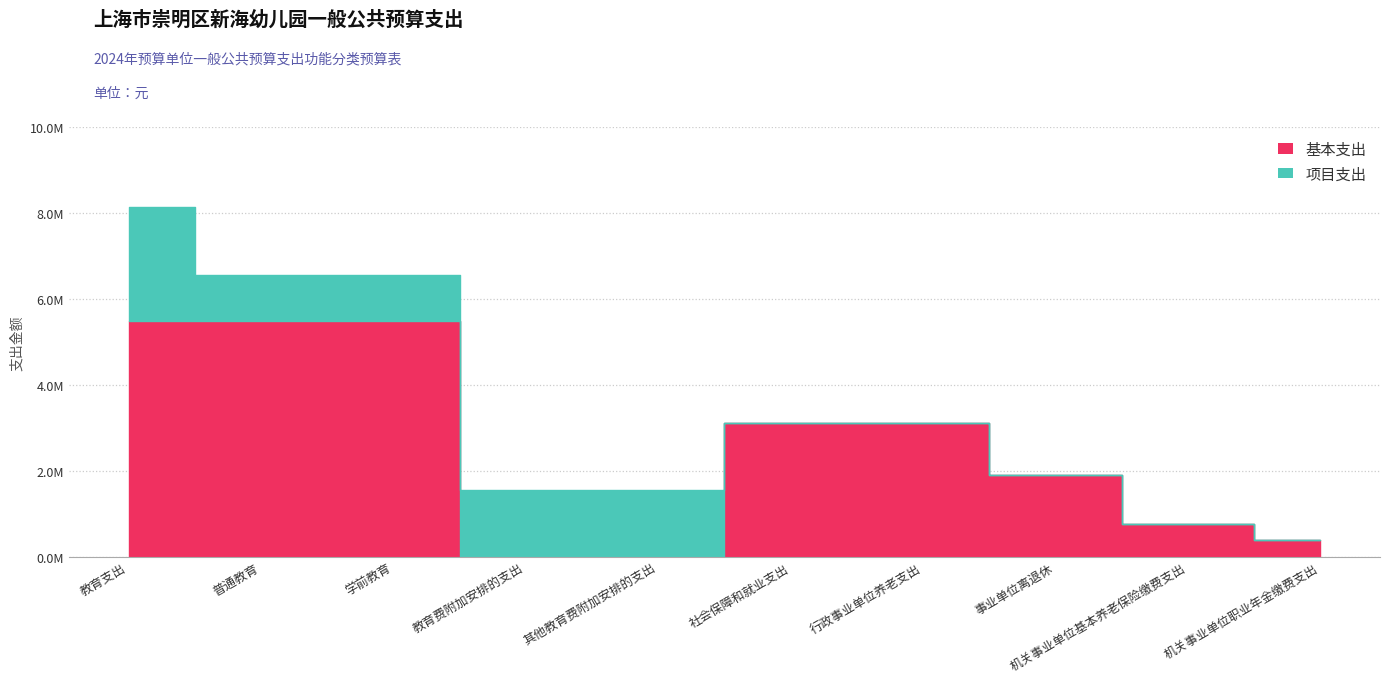

At which label does 项目支出 reach its minimum?

社会保障和就业支出